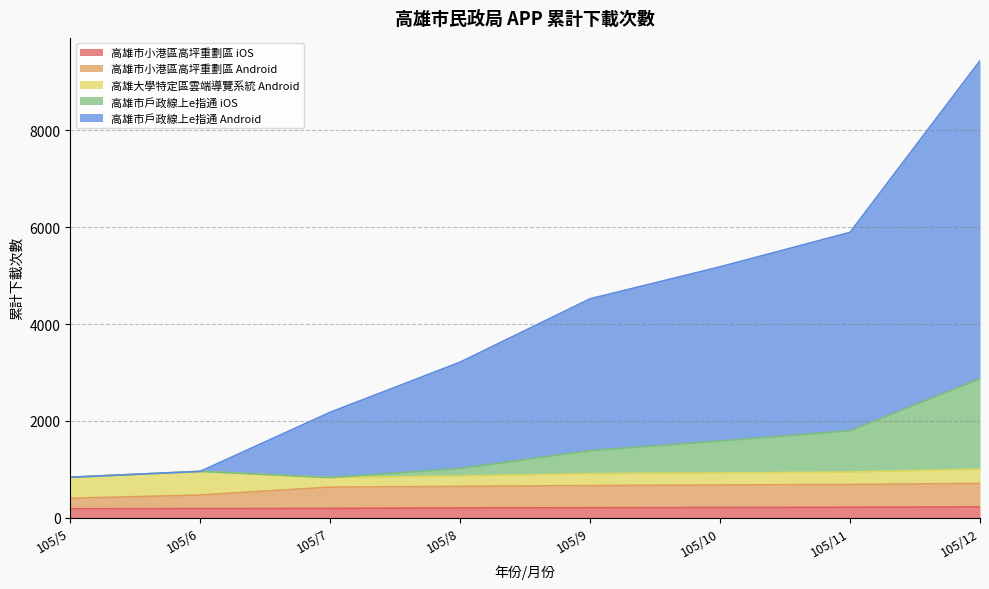

What is the spread (max minus min) of values at 105/10?

4969